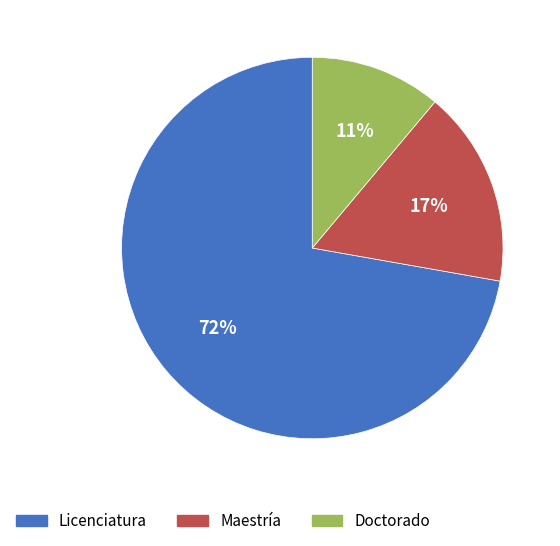

The Doctorado slice represents 11% of the pie. True or false?

True